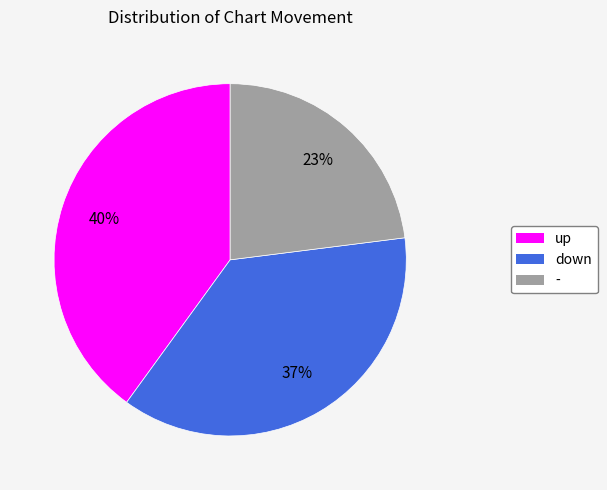

Does down account for over 50% of the chart?

No